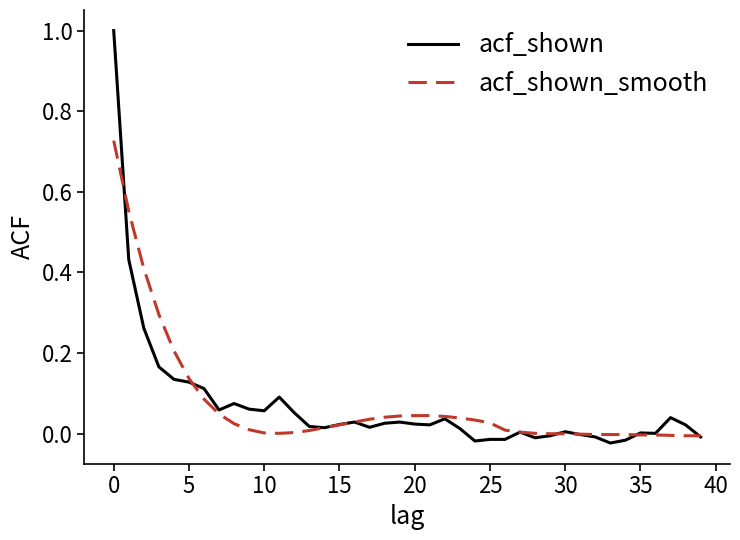

List the series in order of their peak value, lowest first.

acf_shown_smooth, acf_shown